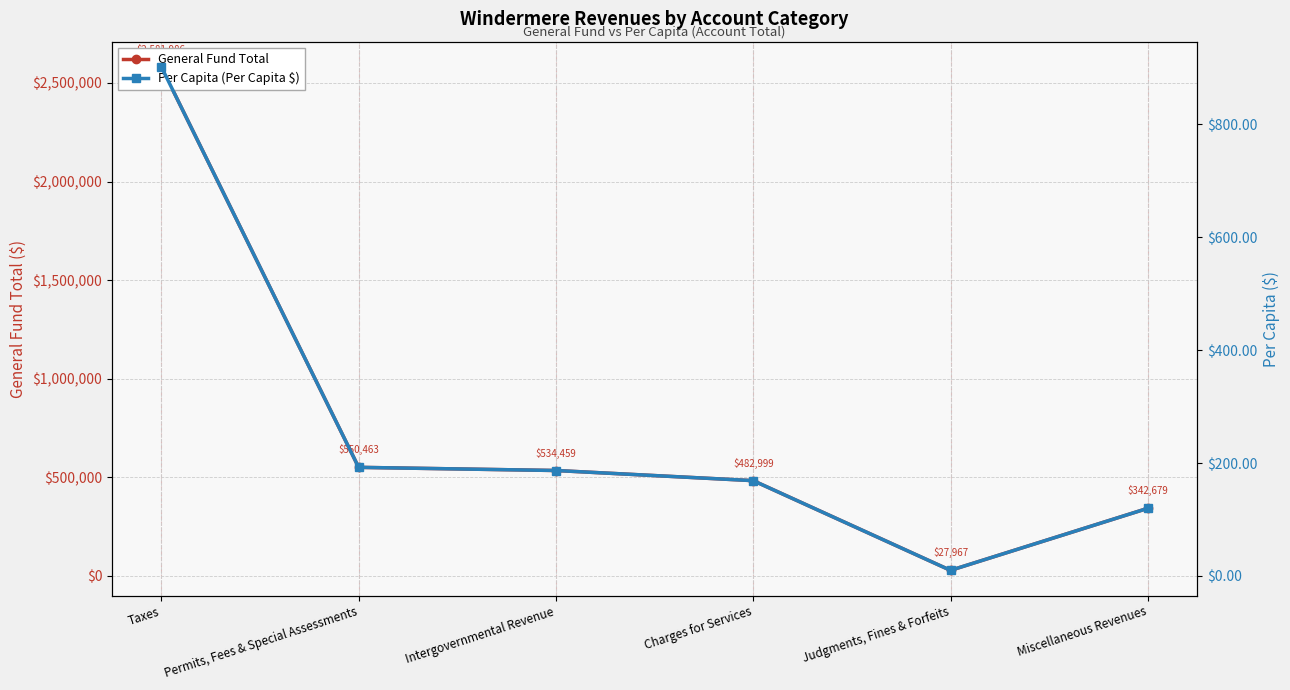

Is it true that Per Capita (Per Capita $) equals 215.2 at Miscellaneous Revenues?

False